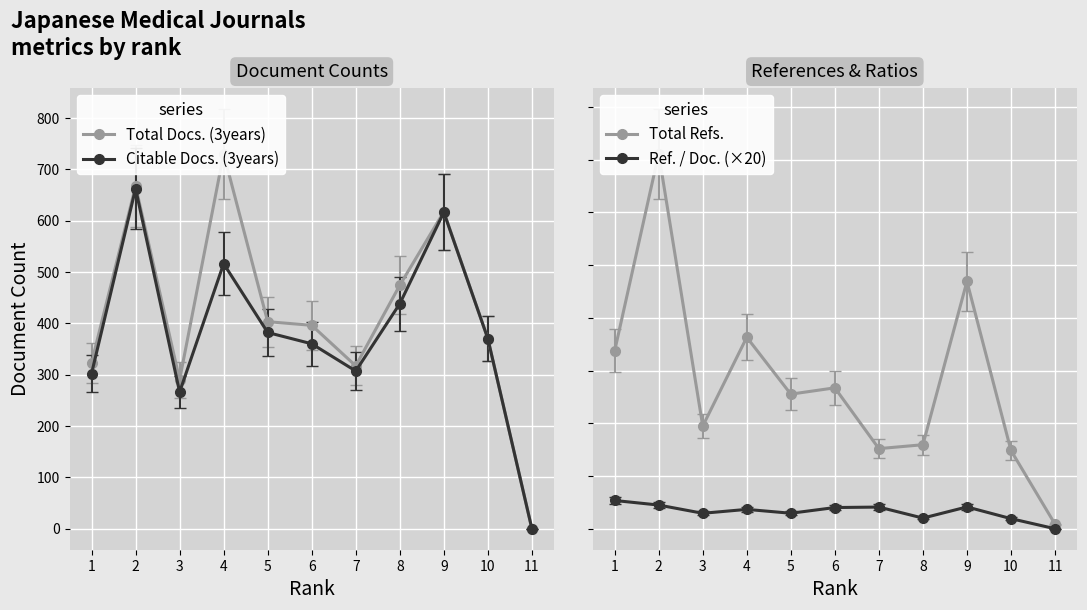

True or false: Ref. / Doc. (×20) and Total Docs. (3years) cross at least once.

True